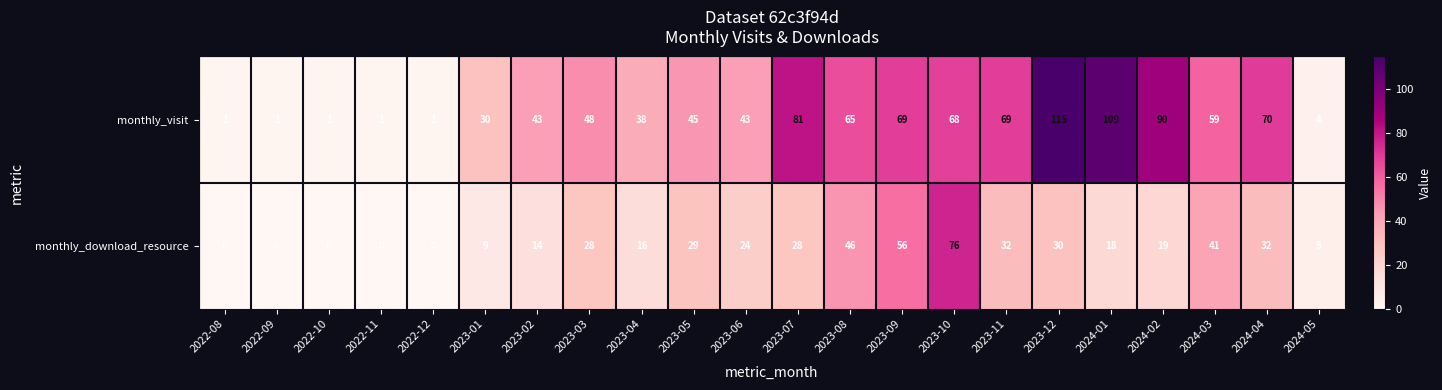

What is the difference between the maximum and second lowest values in the monthly_download_resource series?

76